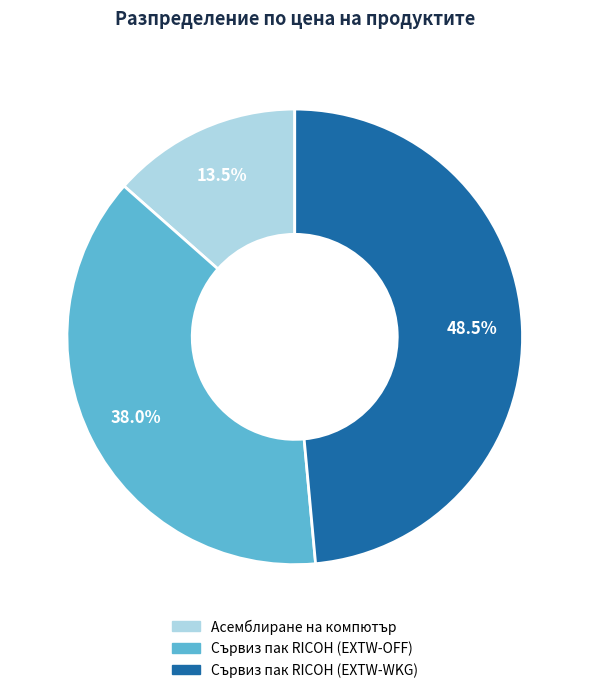

How much of the chart is everything except Сървиз пак RICOH (EXTW-WKG)?

51.5%